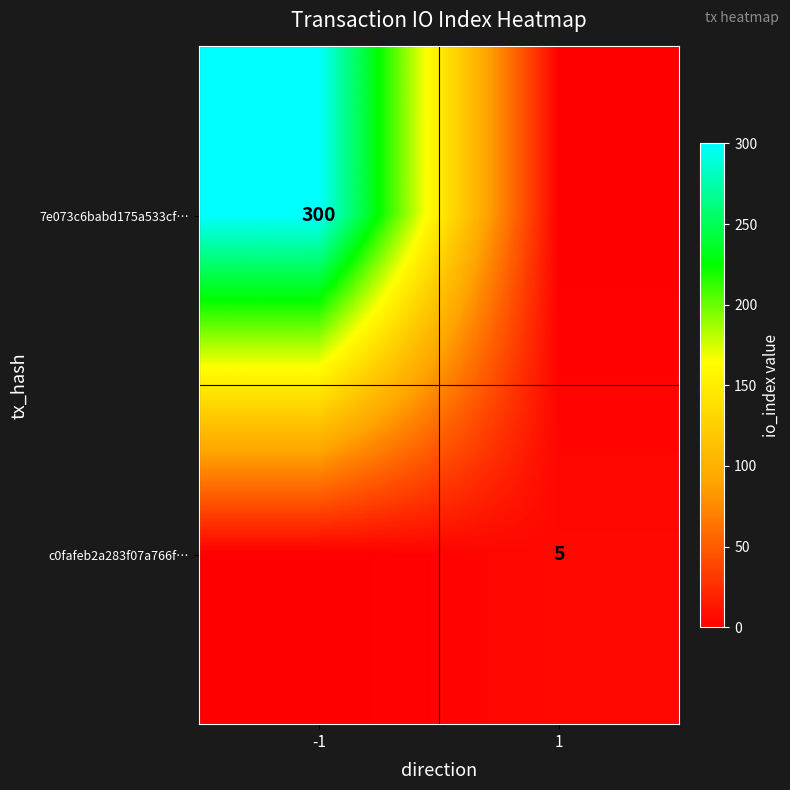

The value of 7e073c6babd175a533cf… at -1 is 300. True or false?

True